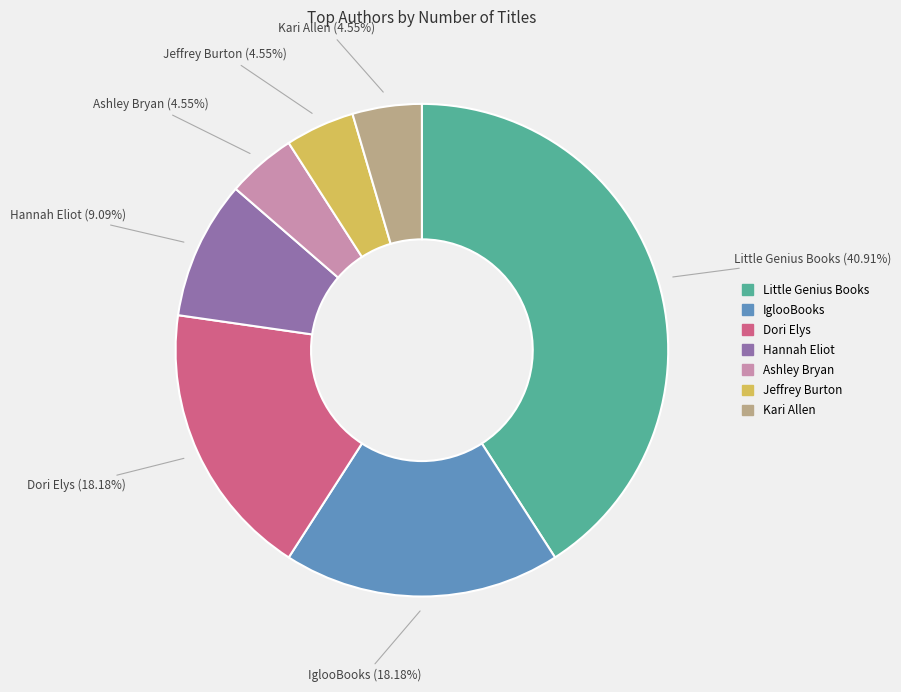

To the nearest percent, what is the average slice percentage?

14%